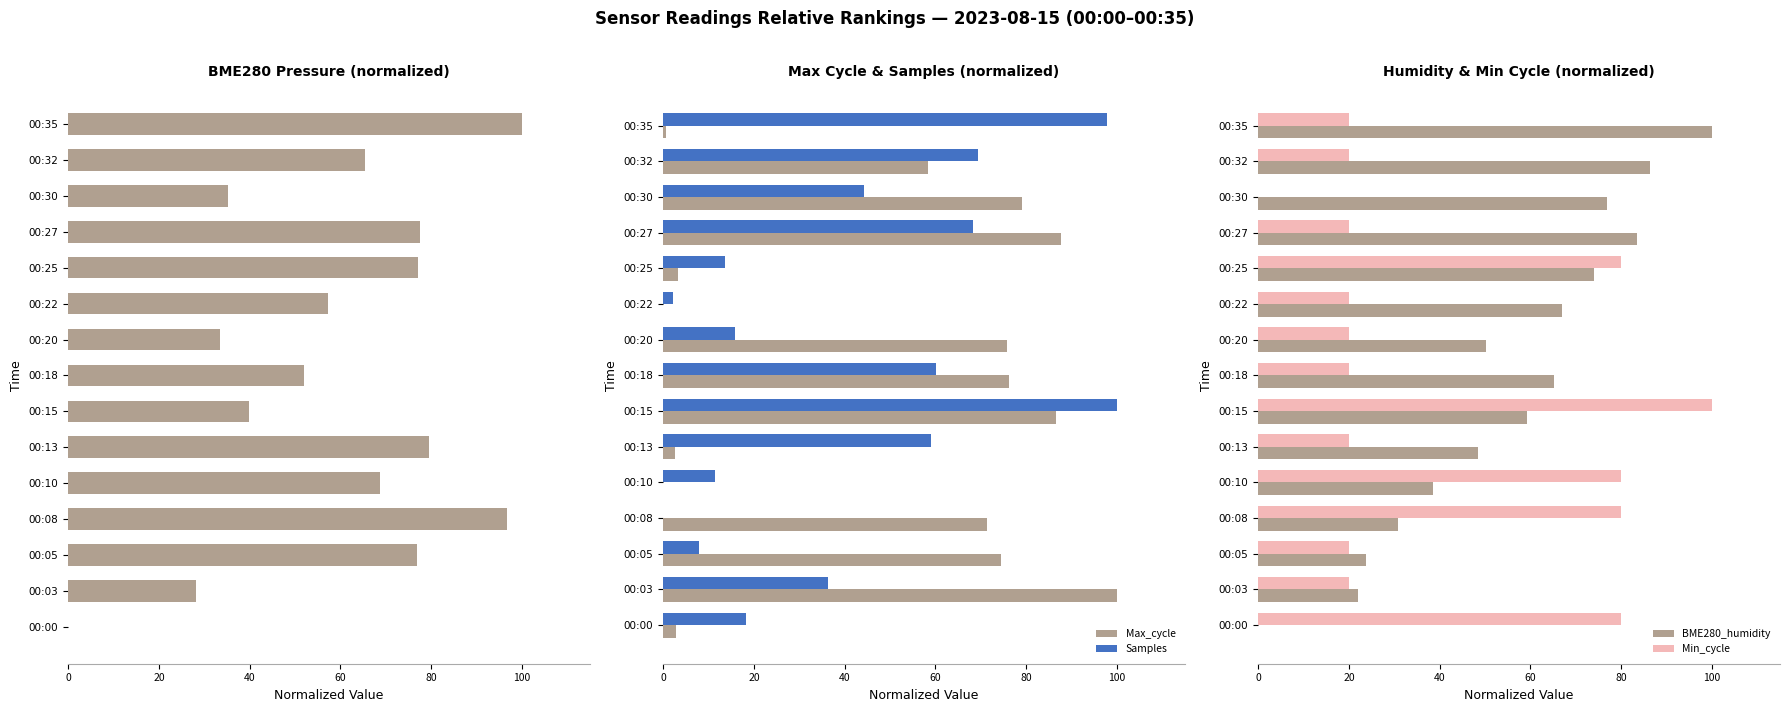

What is the value of the BME280_pressure bar at the 2nd from the left?

28.1